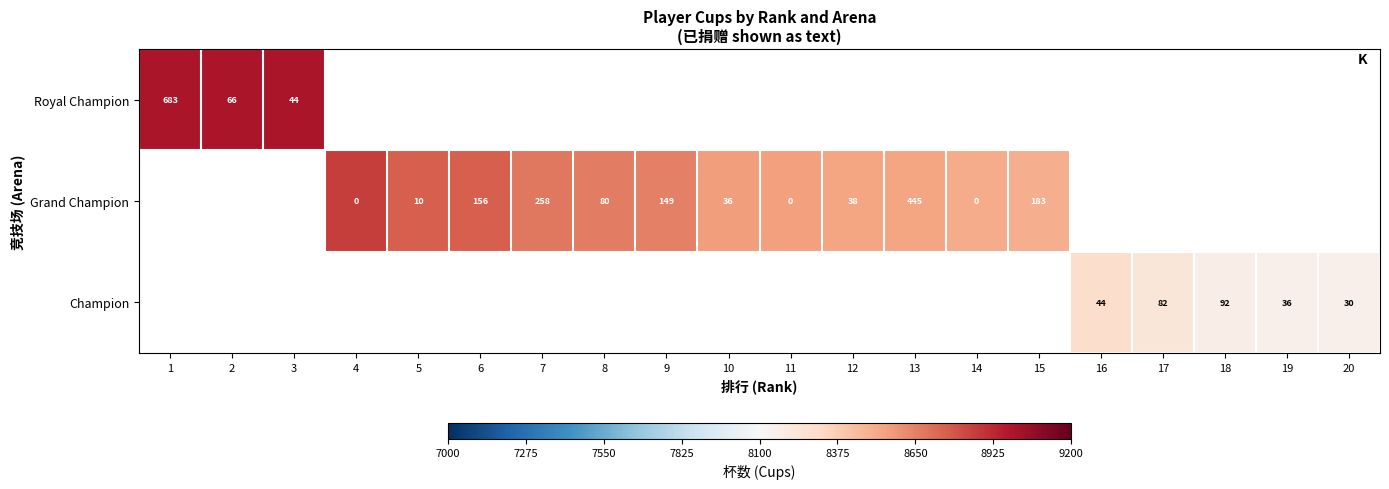

Is it true that Champion equals 30 at 20?

True